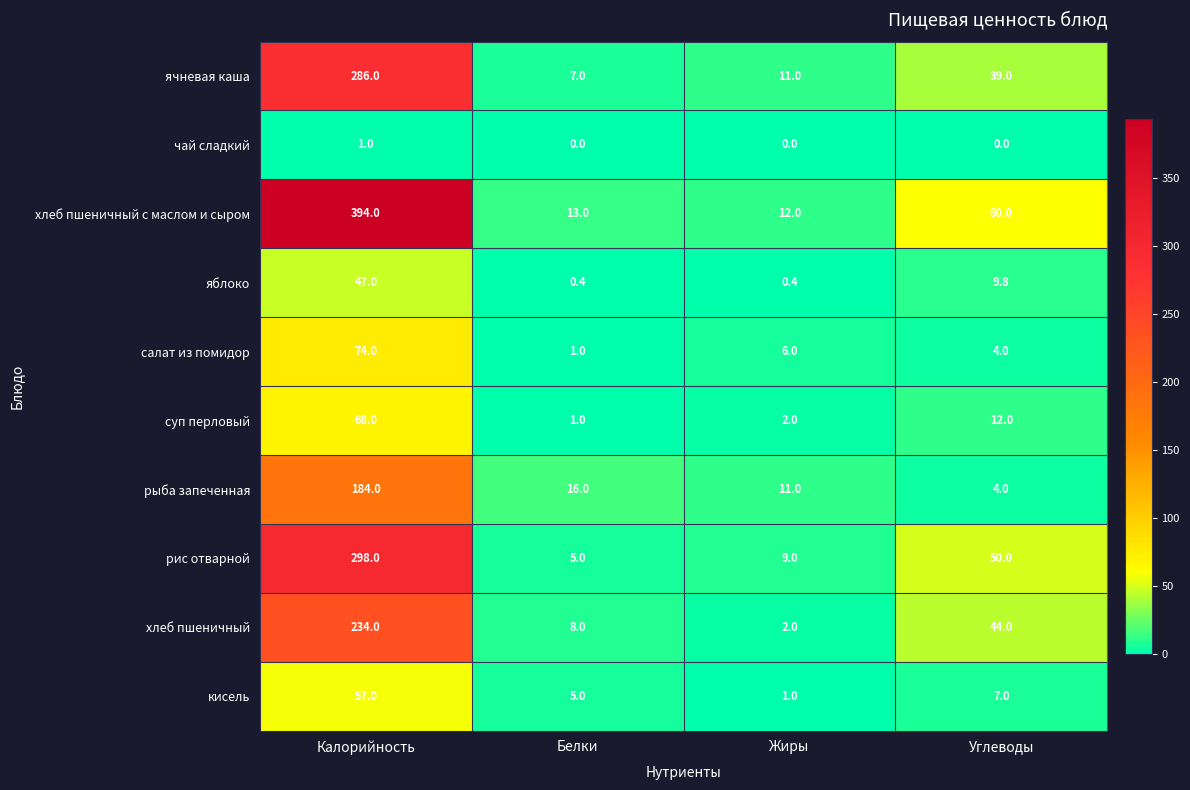

What is the difference between the highest and lowest values at Жиры?

12.0